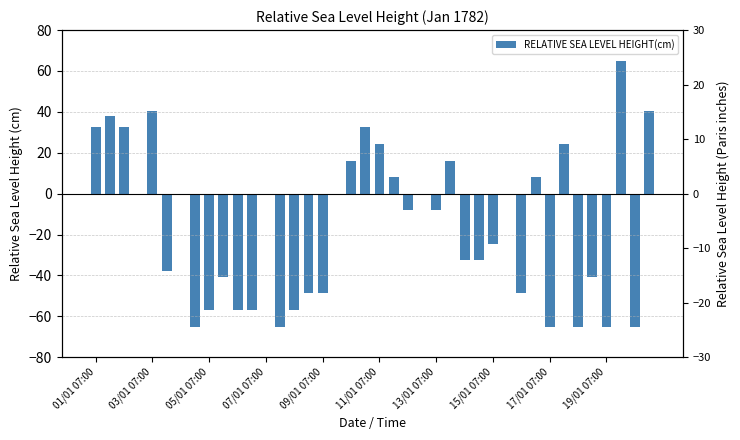

How many values are above zero?

13